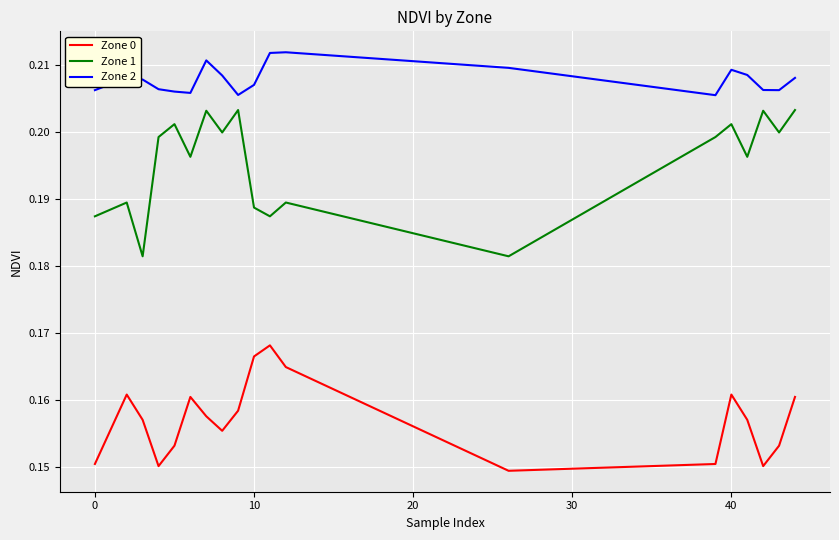

Does the chart have visible grid lines?

Yes